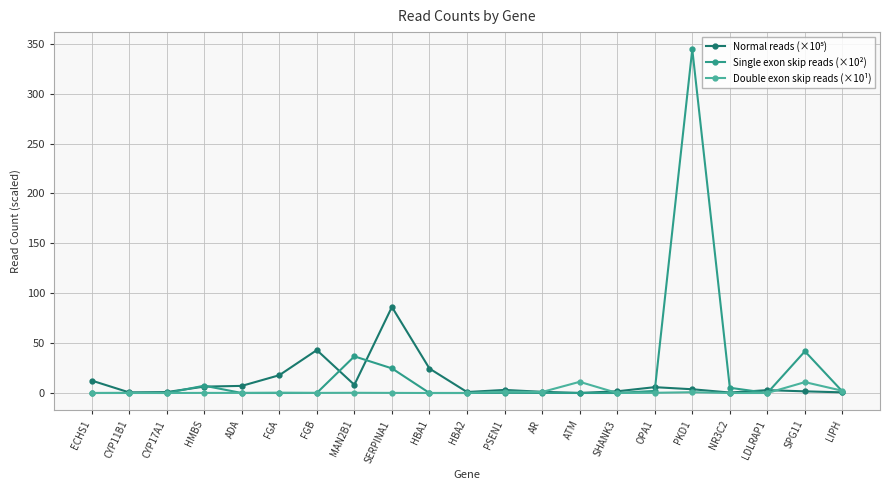

How many data points in Single exon skip reads (×10²) are above 0?

13